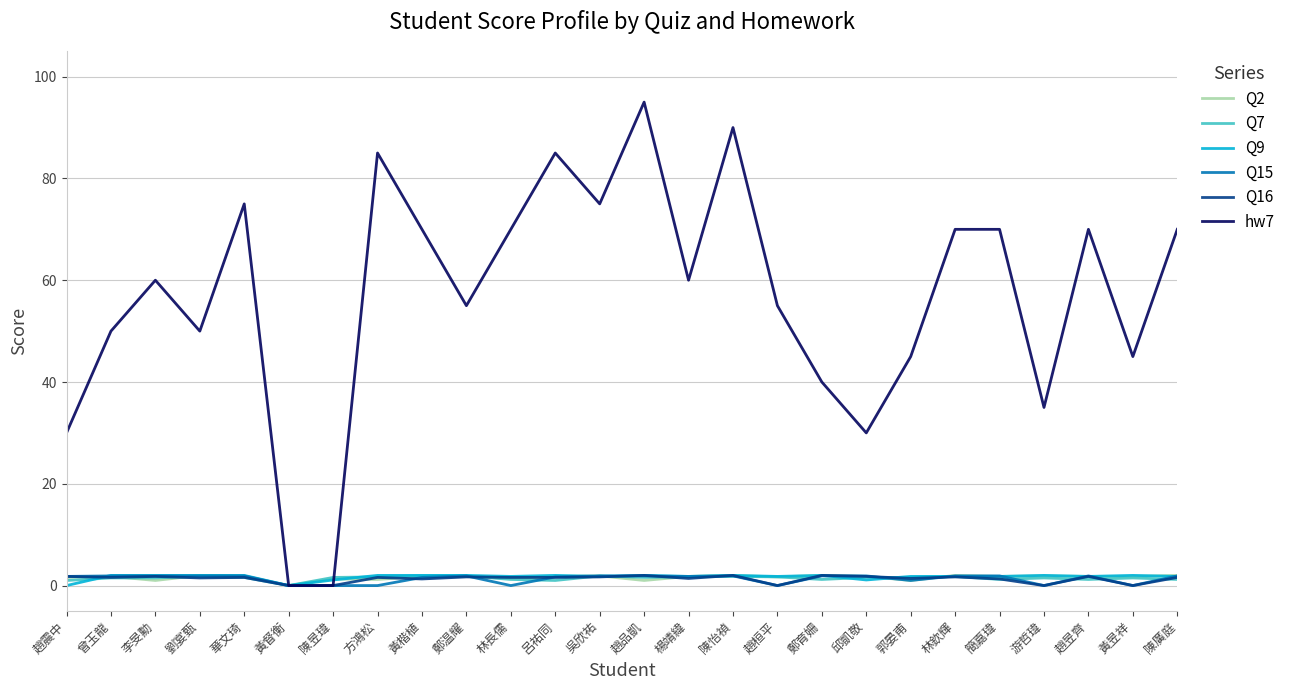

Which series has the largest total across all categories?

hw7